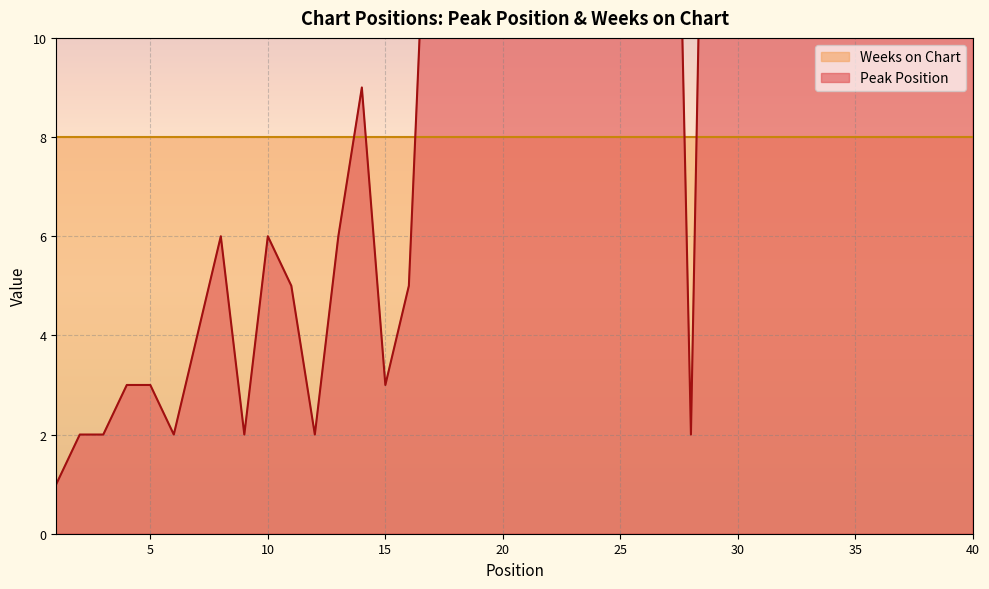

What is the change in value from 1 to 22?

+18